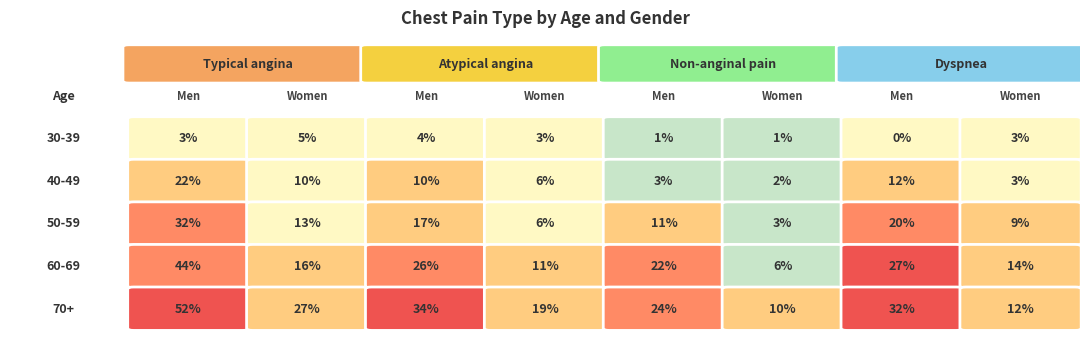

Which series has the largest total across all categories?

Typical angina_Men